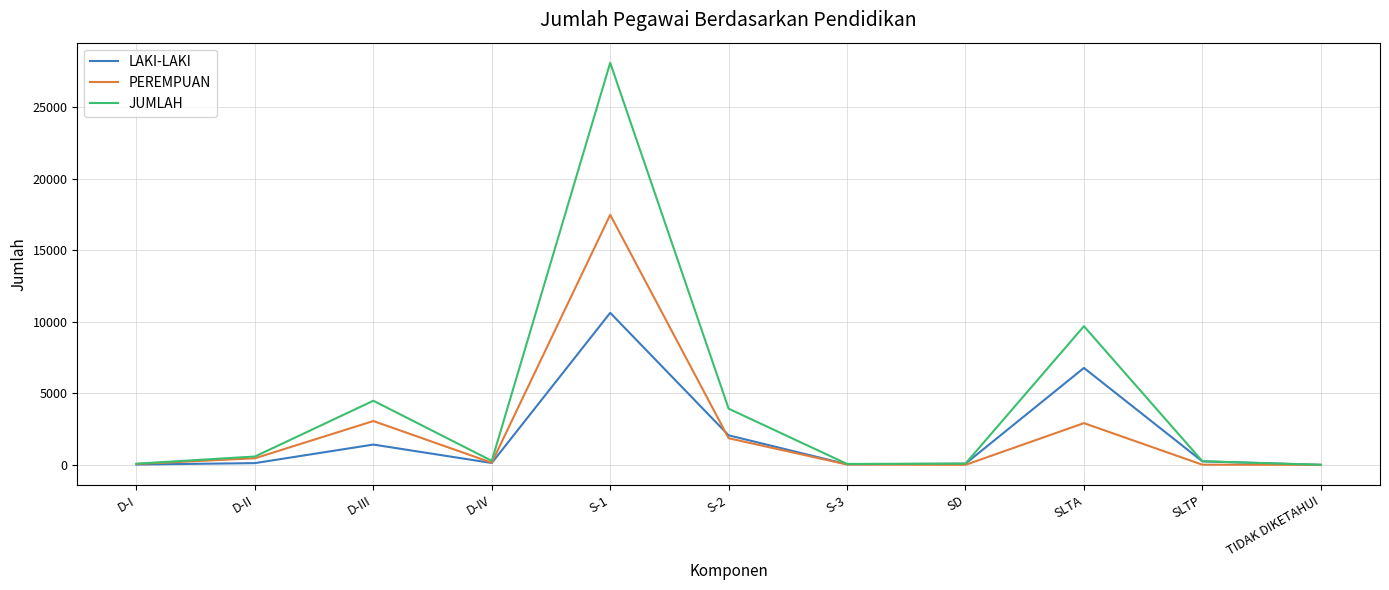

What are all the series names shown in the legend?

LAKI-LAKI, PEREMPUAN, JUMLAH